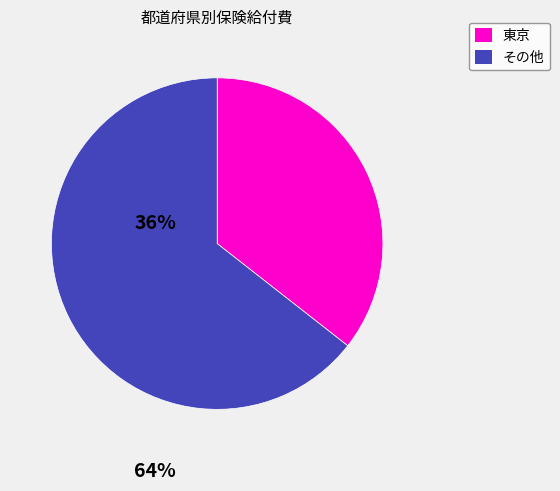

How many segments does this pie chart have?

2